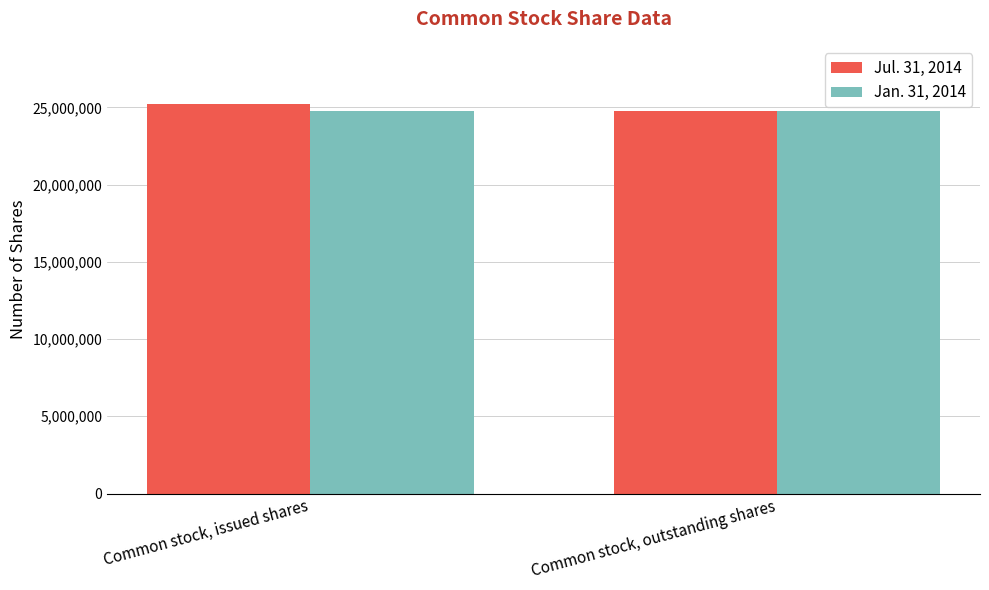

What is the difference between the Jul. 31, 2014 values at Common stock, issued shares and Common stock, outstanding shares?

413251